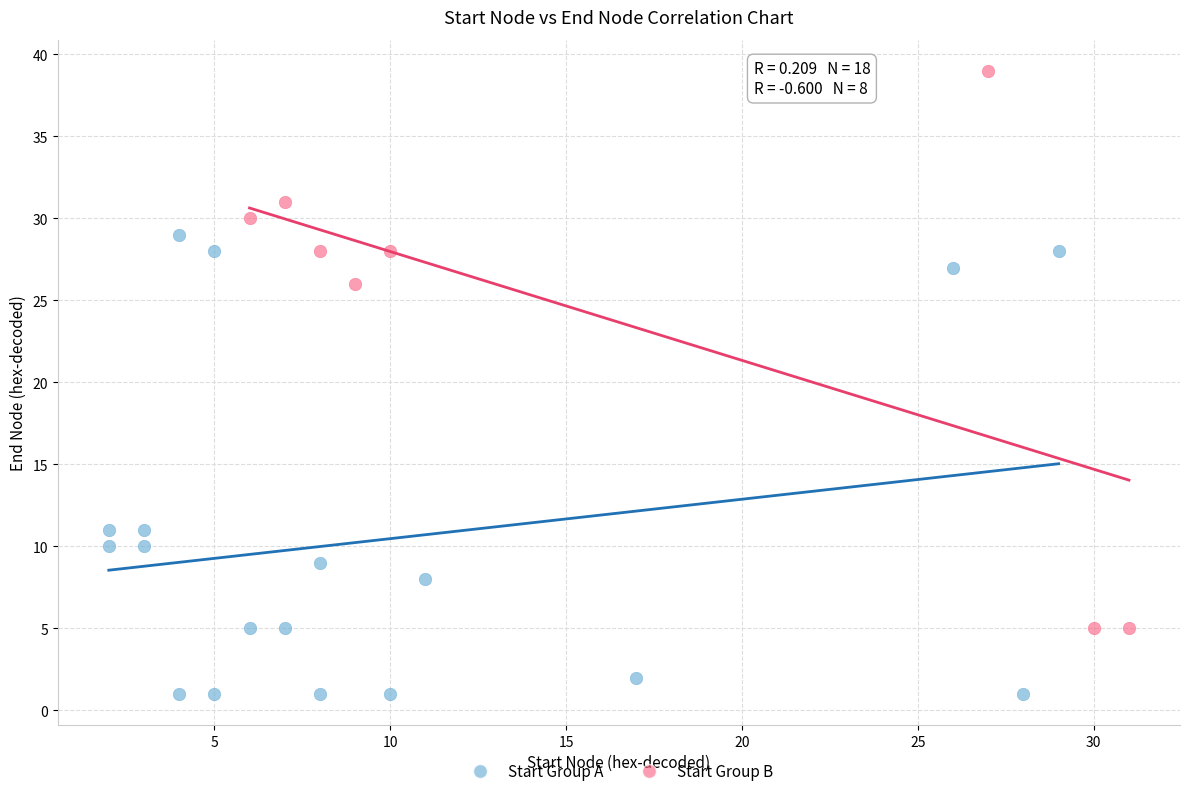

Which series has the widest spread of Y values?

Start Group B